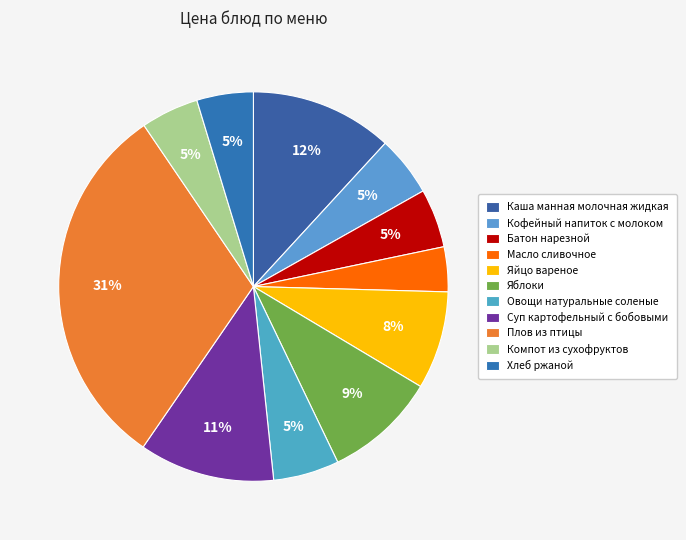

True or false: Батон нарезной accounts for 17% of the total.

False